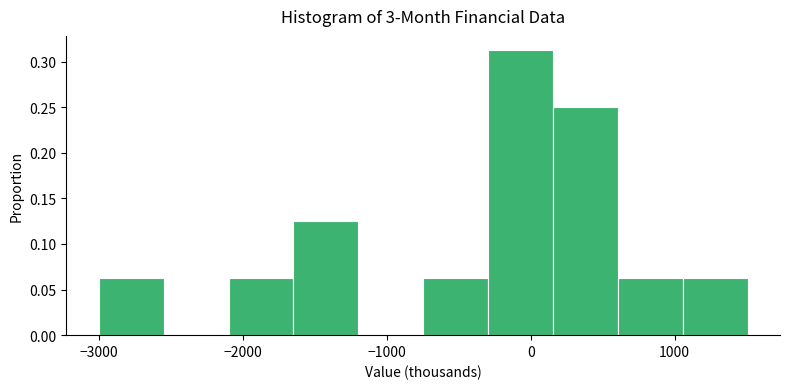

What is the height of the bar covering -700 to -300 on the x-axis? Neither the bar edges nor the heights are printed on the chart, so give them approximately, as read against the axes.

0.065